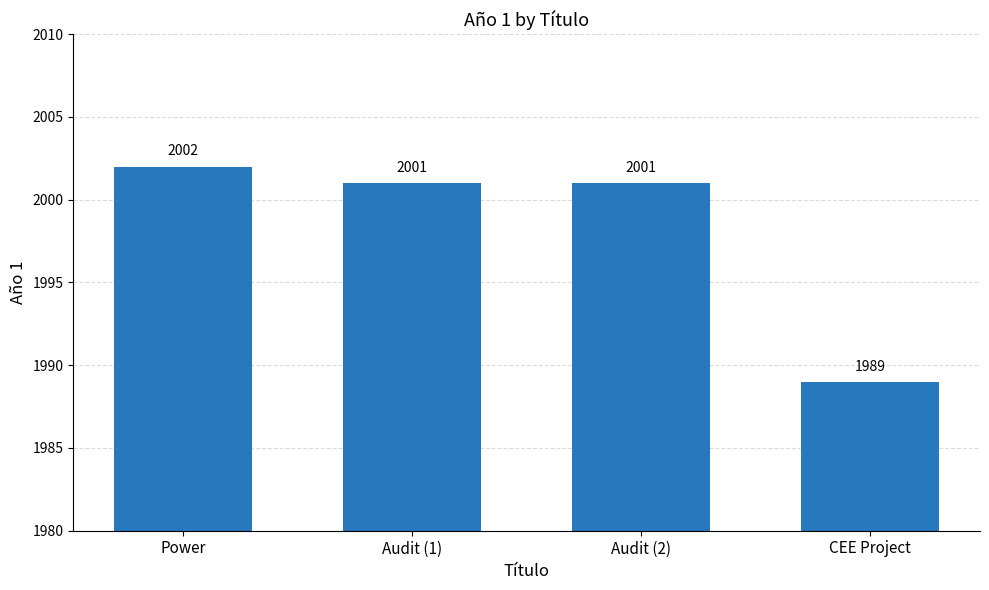

What is the average value?

1998